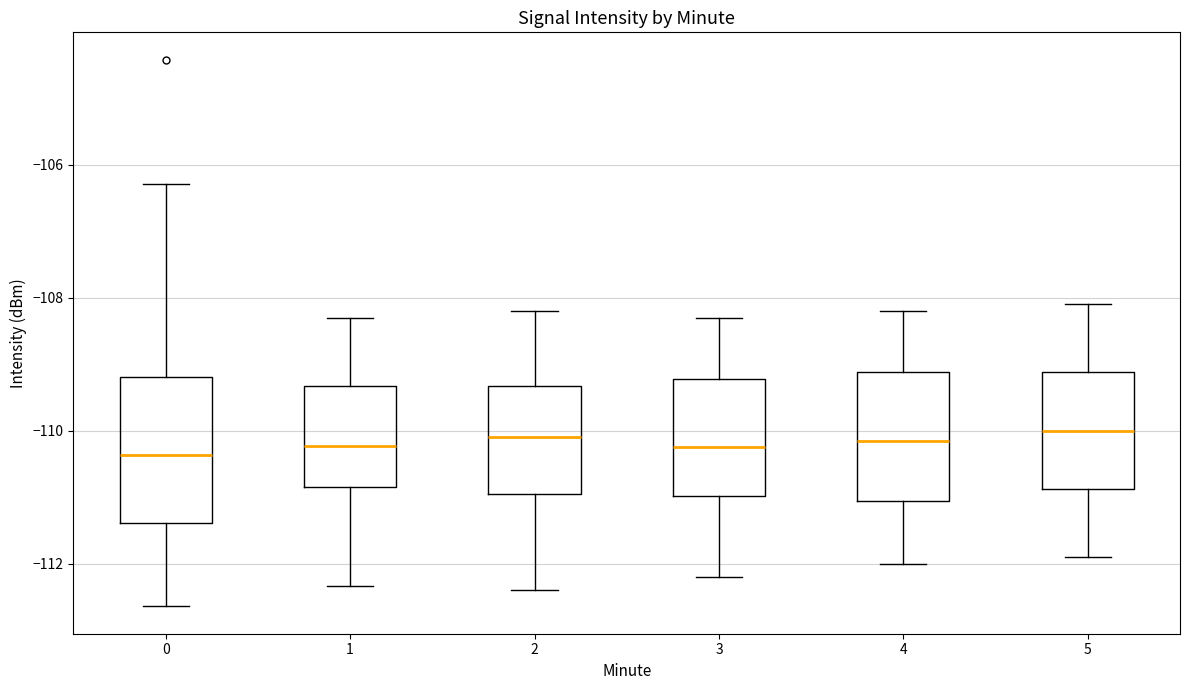

Where does the median line of the box at x = 5 sit on the y-axis? The values are not printed on the chart, so give them approximately, as read against the axis.

-110.0